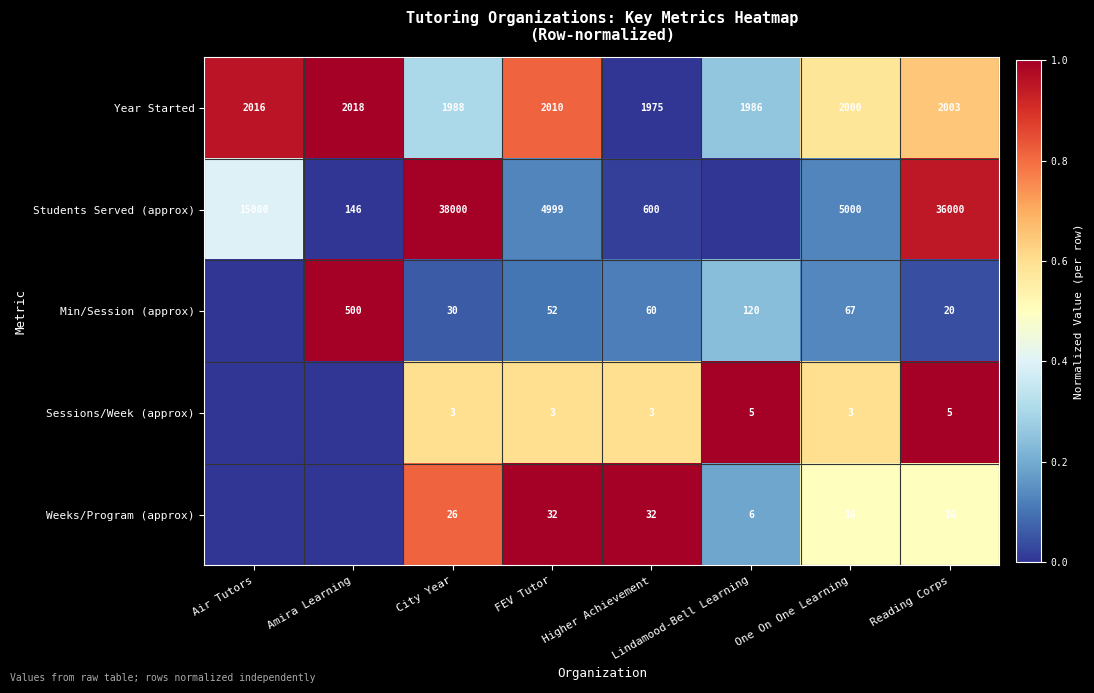

True or false: Weeks/Program (approx) has a value of 0.4 at Higher Achievement.

False